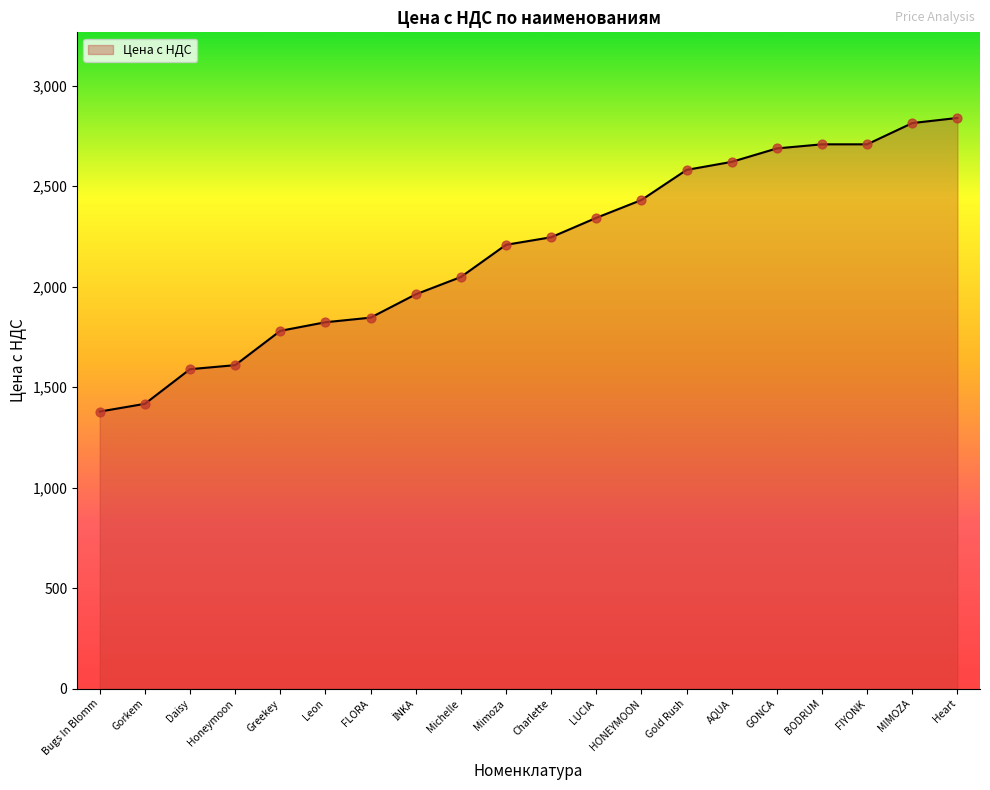

Approximately how many times larger is the value at FIYONK compared to Charlette?

1.2